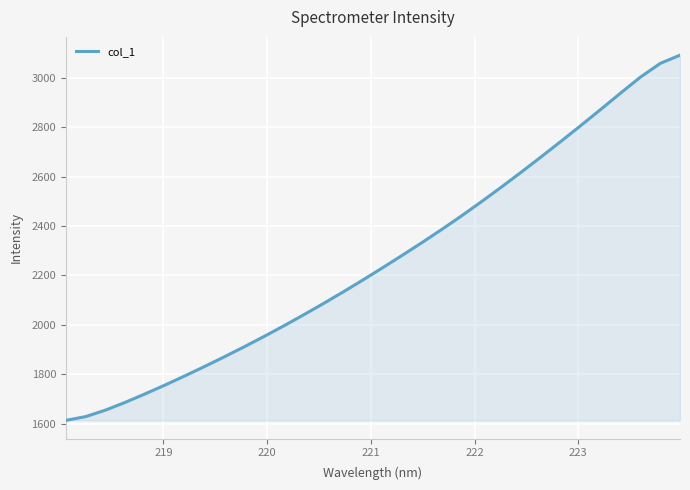

What is the smallest value displayed?

1613.3